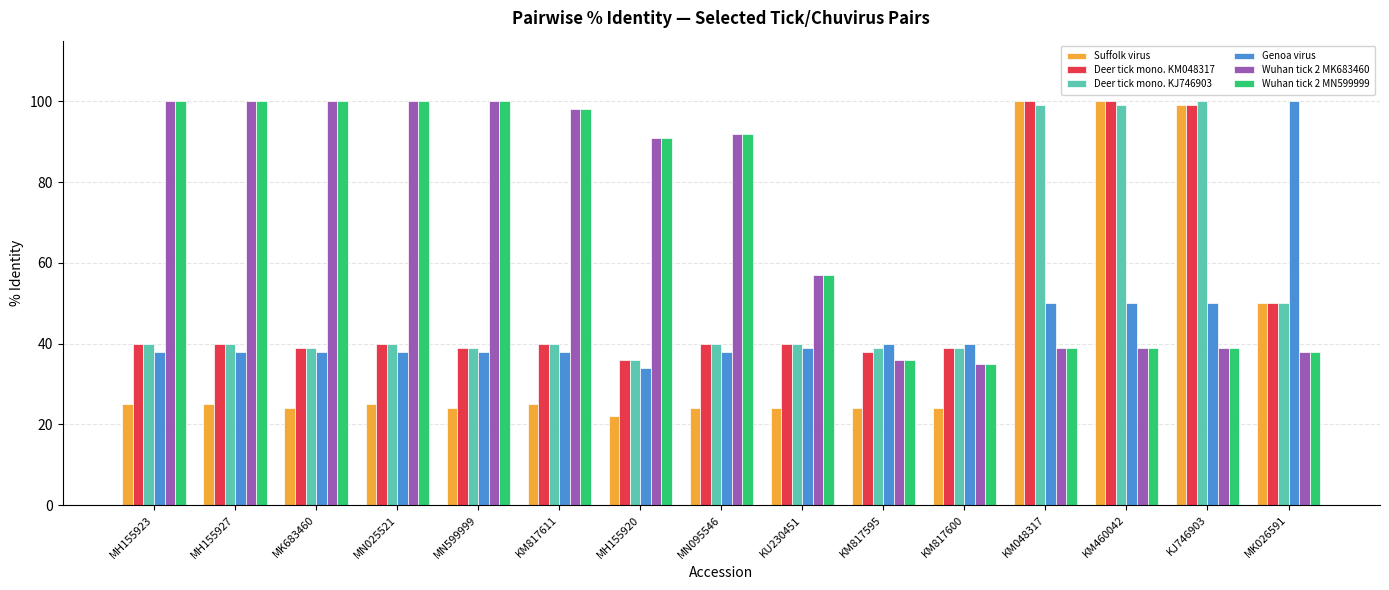

Is the value of Genoa virus at KM460042 greater than the value of Wuhan tick 2 MN599999 at KM817600?

Yes